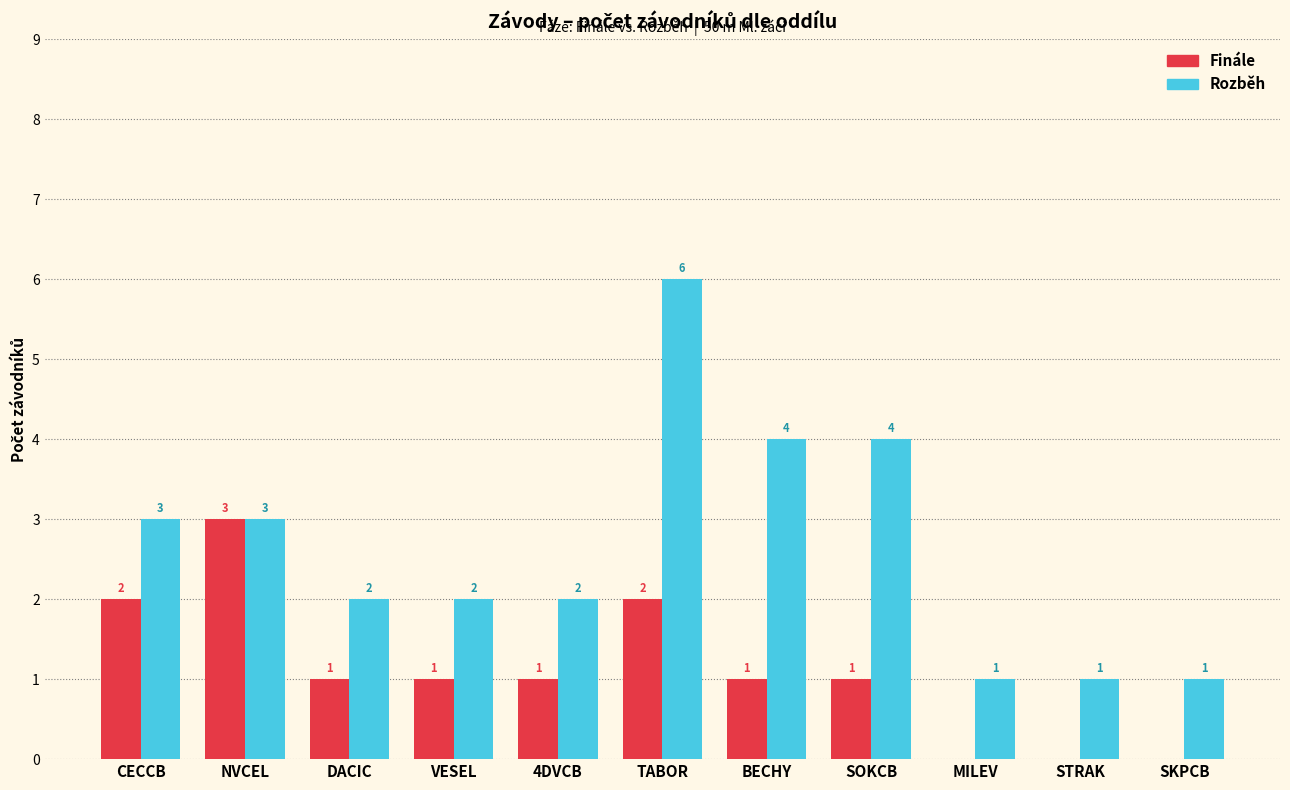

How many positive values does the Finále series have?

8